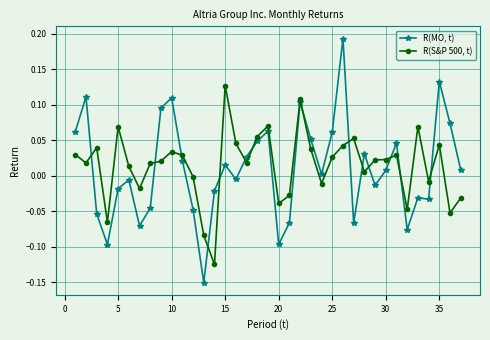

List the series in order of their overall mean, lowest first.

R(MO, t), R(S&P 500, t)